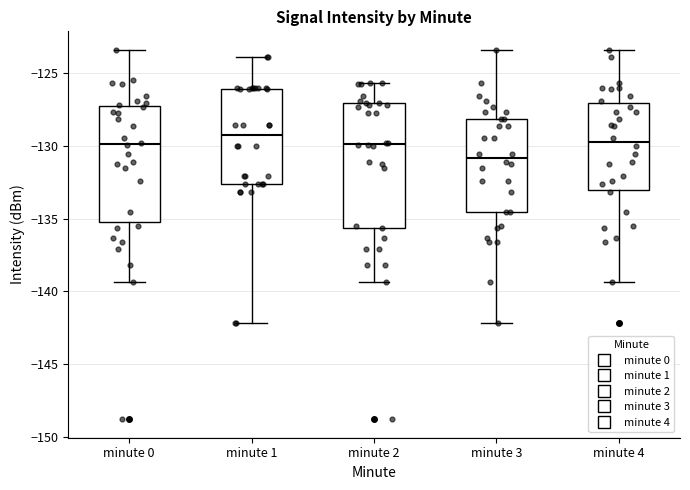

Reading left to right, transcribe this box plot: for each box, give where its median line is, the range the box spans, and where its two whiskers end, as read against the y-axis. The values are not printed on the chart, so give them approximately, as read against the axis.

minute 0: median -130.0, box -135.5 to -127.5, whiskers -139.5 to -123.5
minute 1: median -129.5, box -132.5 to -126.0, whiskers -142.0 to -124.0
minute 2: median -130.0, box -135.5 to -127.0, whiskers -139.5 to -125.5
minute 3: median -131.0, box -134.5 to -128.0, whiskers -142.0 to -123.5
minute 4: median -129.5, box -133.0 to -127.0, whiskers -139.5 to -123.5